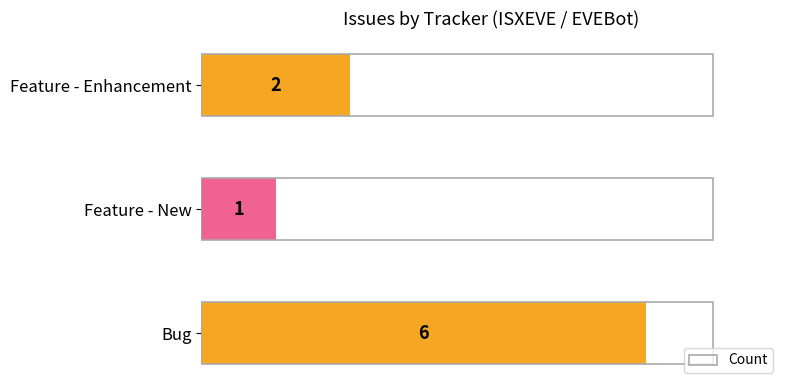

What is the sum of the values at Bug and Feature - New?

7